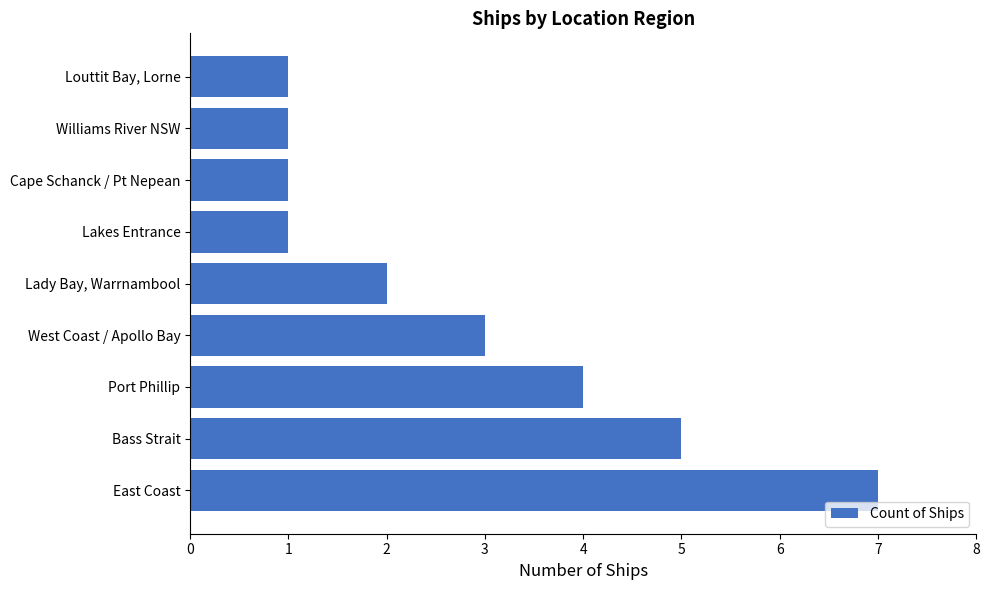

True or false: the data shows 3 at Bass Strait.

False